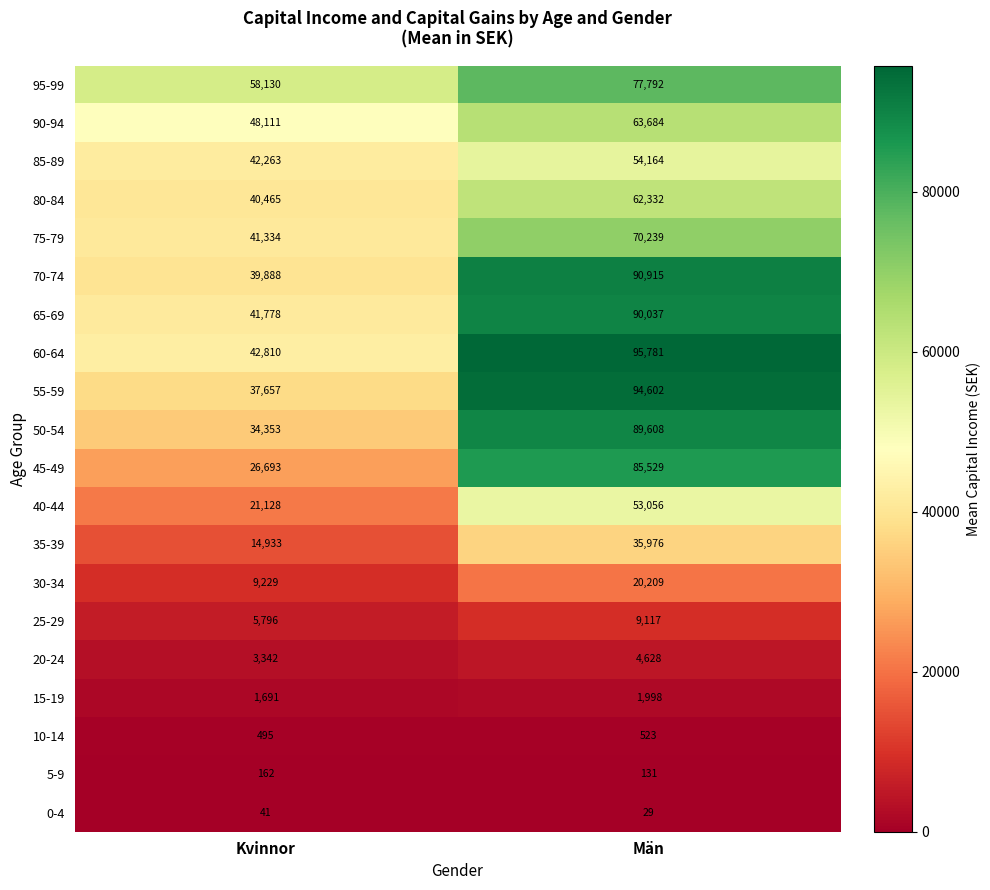

Rank the series at Kvinnor from lowest to highest value.

0-4, 5-9, 10-14, 15-19, 20-24, 25-29, 30-34, 35-39, 40-44, 45-49, 50-54, 55-59, 70-74, 80-84, 75-79, 65-69, 85-89, 60-64, 90-94, 95-99